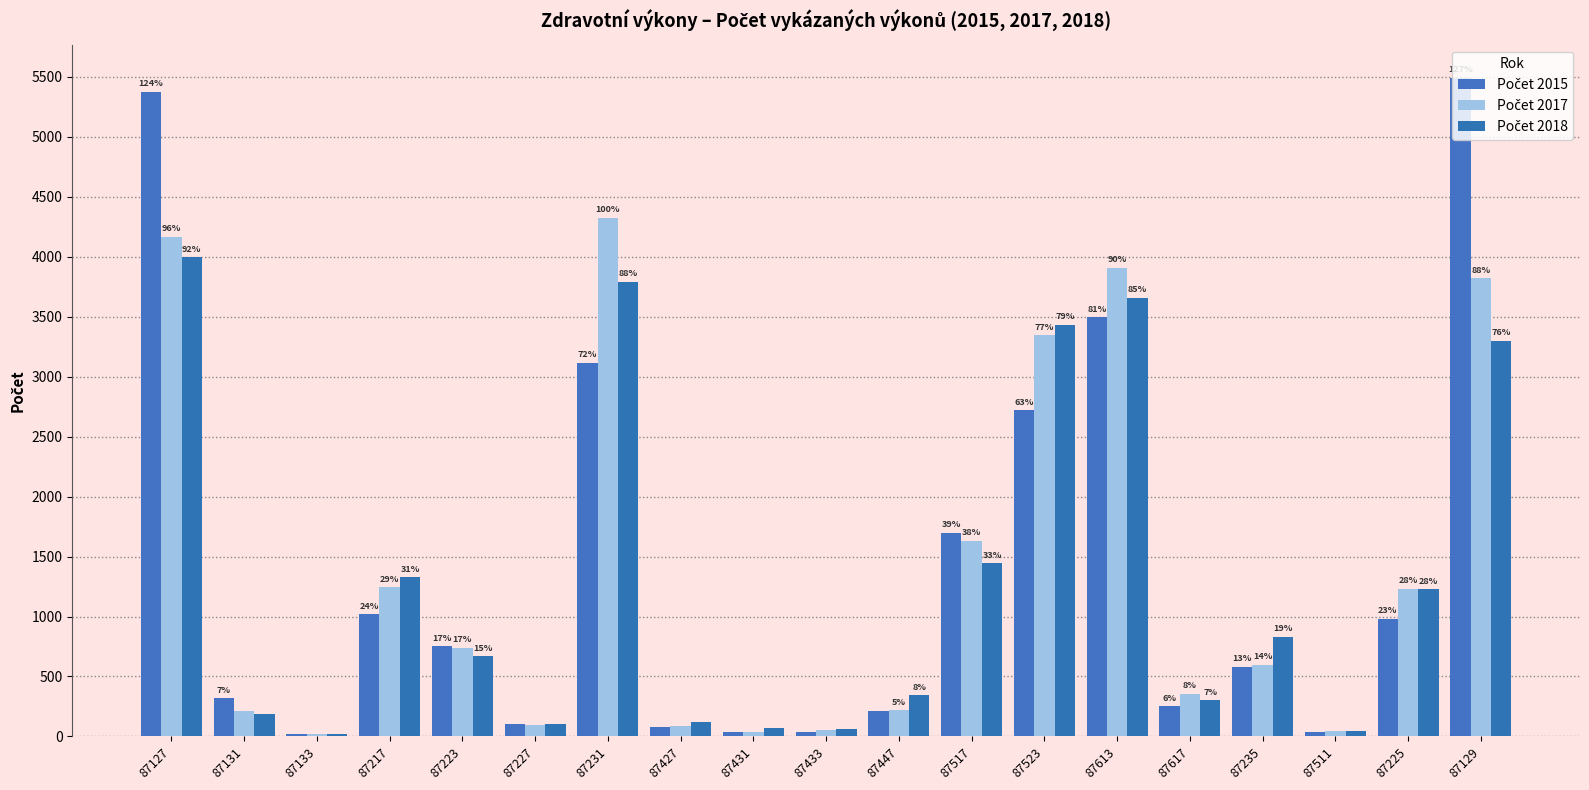

Is it true that Počet 2018 equals 343 at 87447?

True